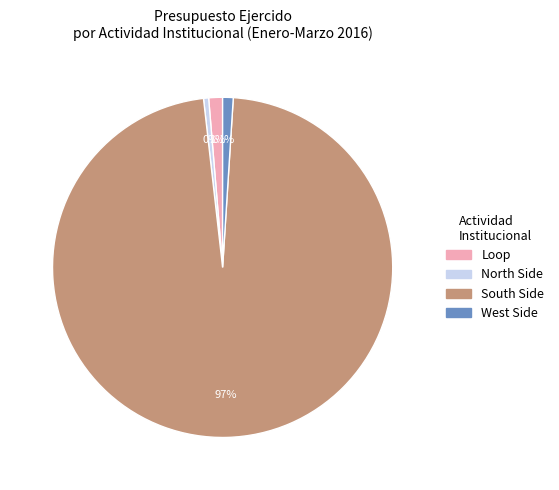

To the nearest percent, what portion does West Side represent?

1%